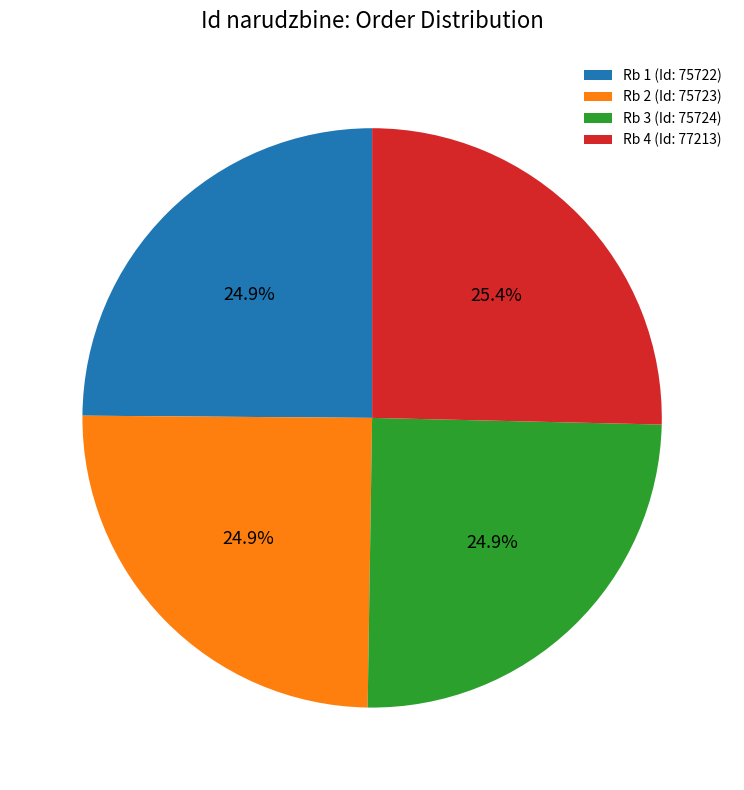

What percentage do Rb 2 (Id: 75723) and Rb 4 (Id: 77213) together represent?

50.2%